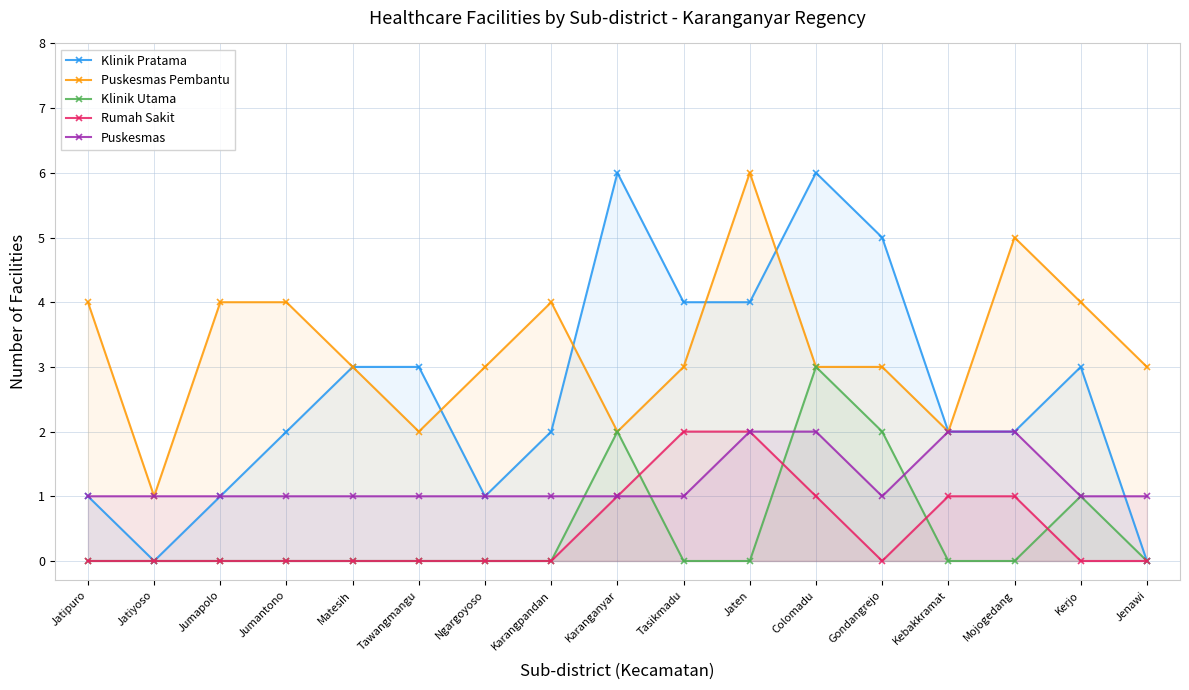

How many lines are shown in the chart?

5